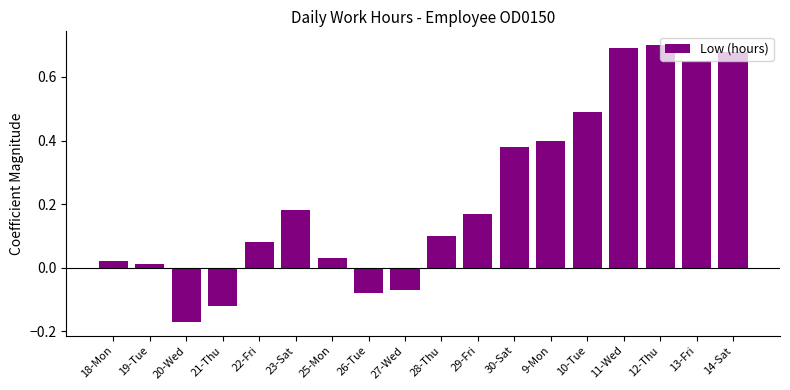

Rank the categories by value from lowest to highest.

20-Wed, 21-Thu, 26-Tue, 27-Wed, 19-Tue, 18-Mon, 25-Mon, 22-Fri, 28-Thu, 29-Fri, 23-Sat, 30-Sat, 9-Mon, 10-Tue, 13-Fri, 14-Sat, 11-Wed, 12-Thu